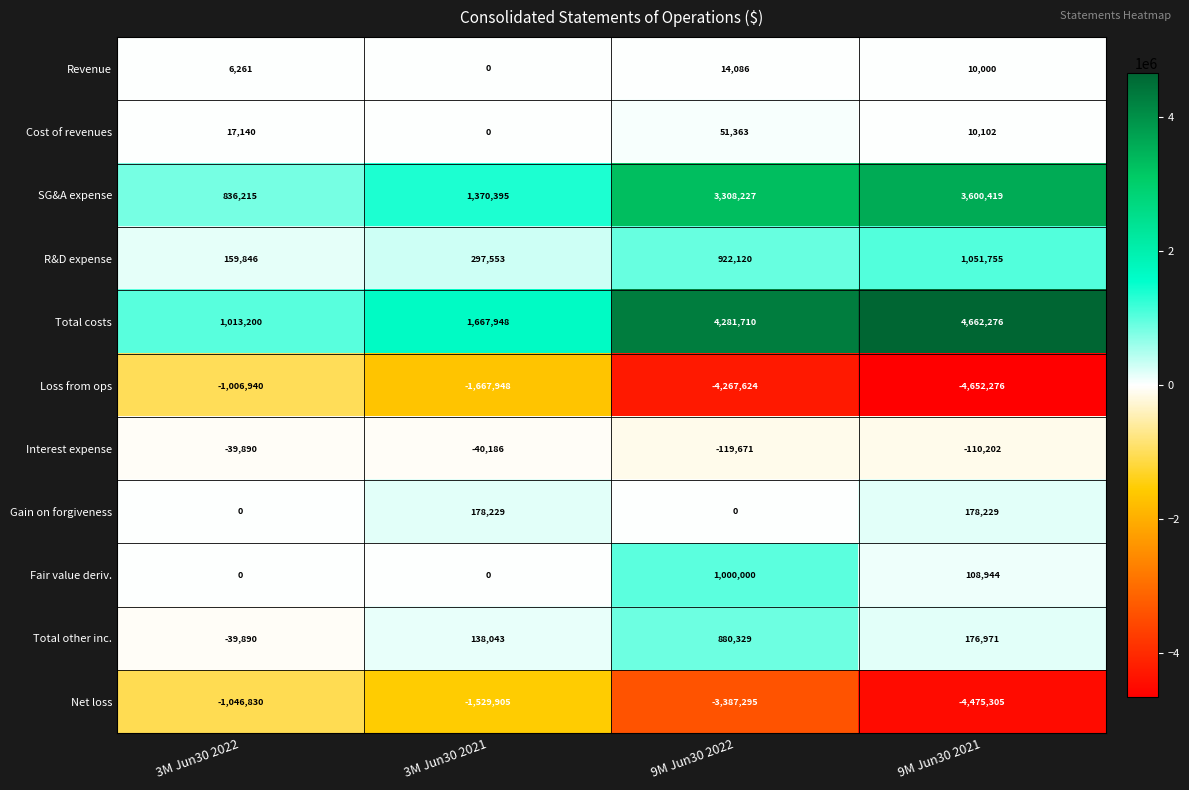

What is the total value across all series at 3M Jun30 2021?

414129